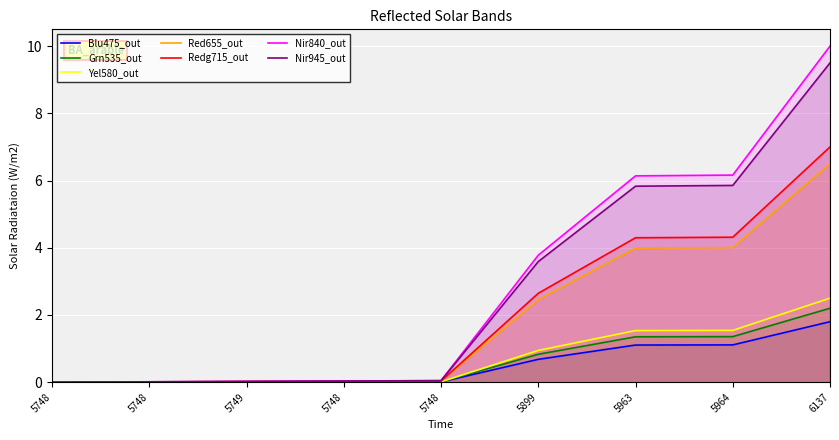

Rank the categories by value from highest to lowest.

6137, 5964, 5963, 5899, 5748, 5748, 5749, 5748, 5748